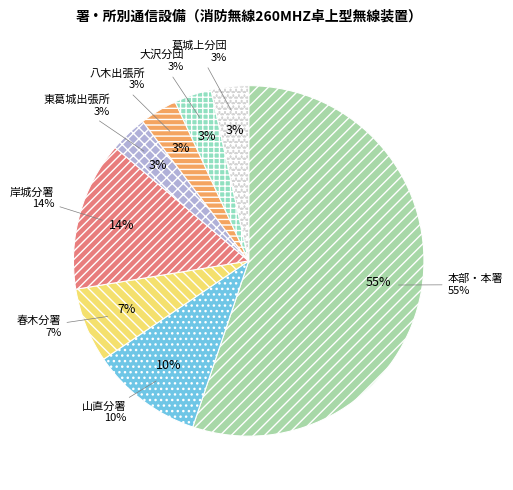

The 八木出張所 slice represents 1% of the pie. True or false?

False